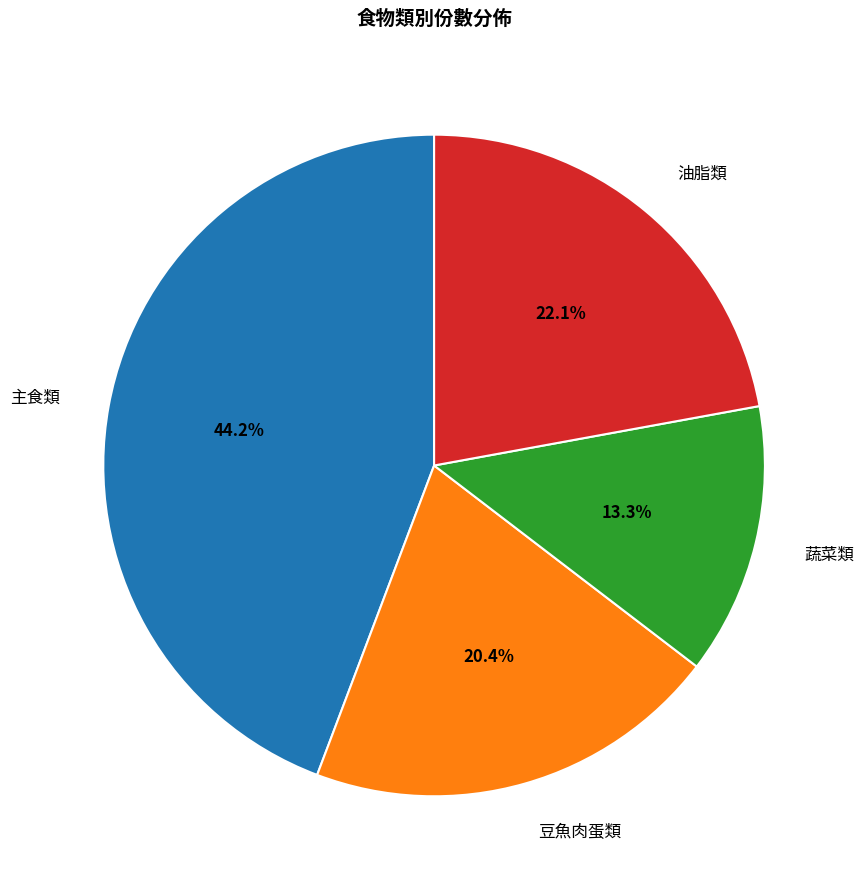

Combined, do 豆魚肉蛋類 and 蔬菜類 account for over 50%?

No